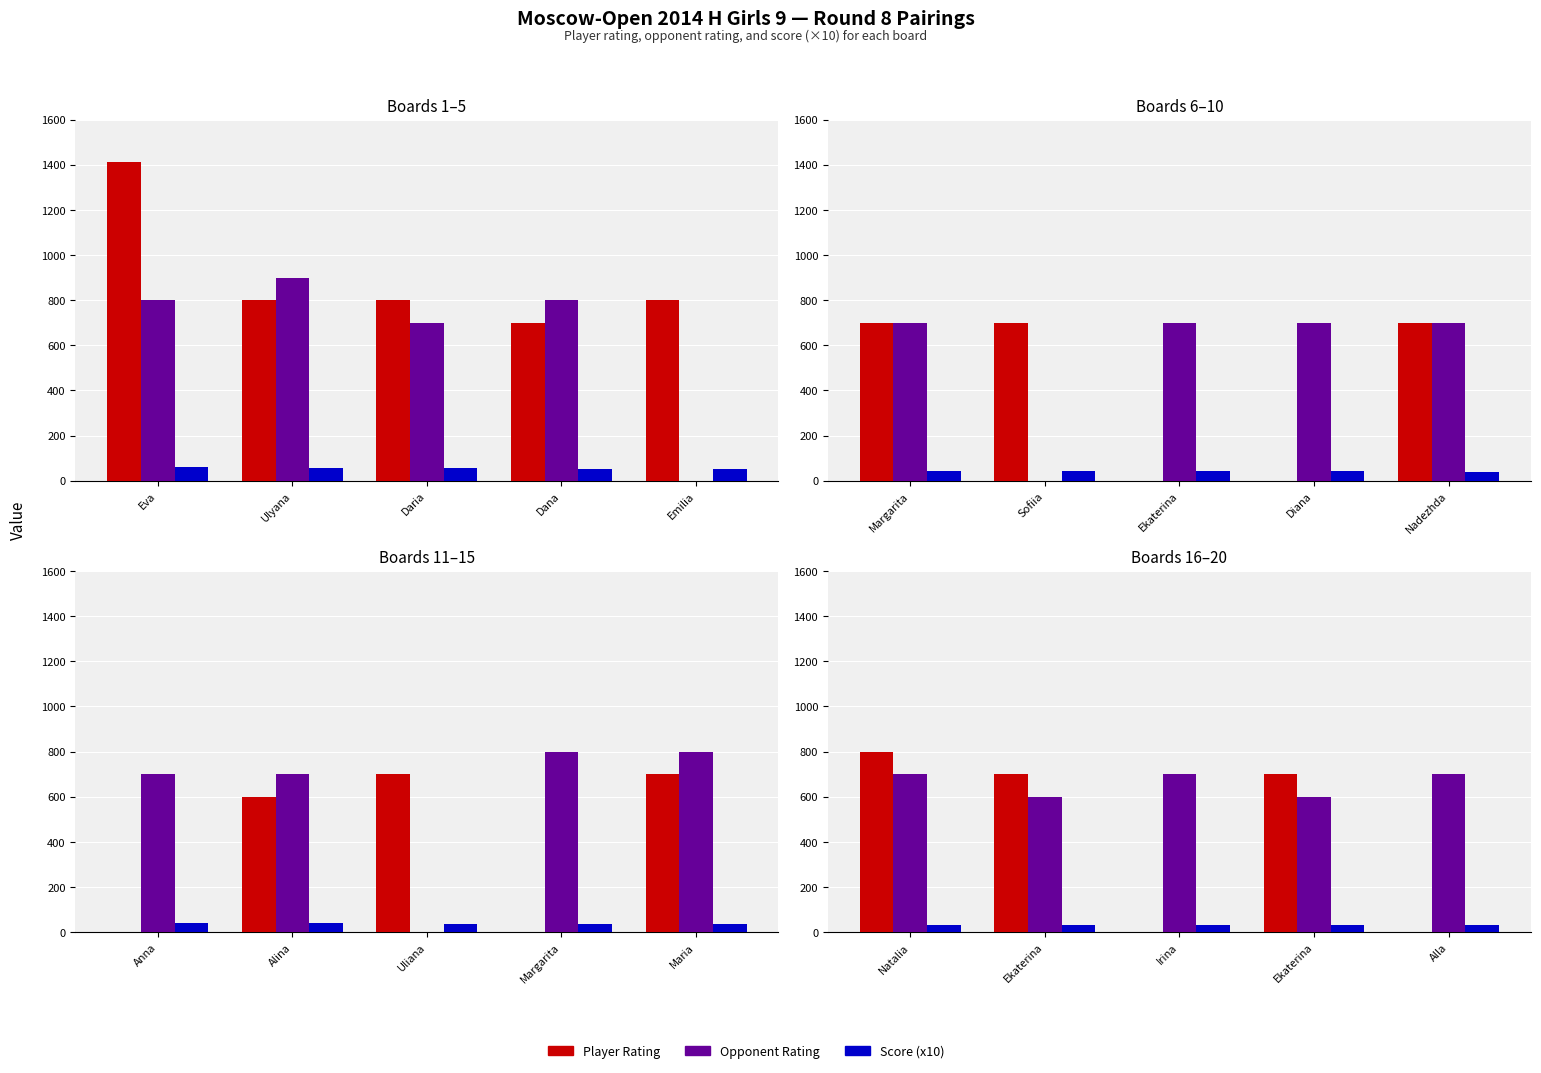

At which category is the sum across all series the highest?

Natalia